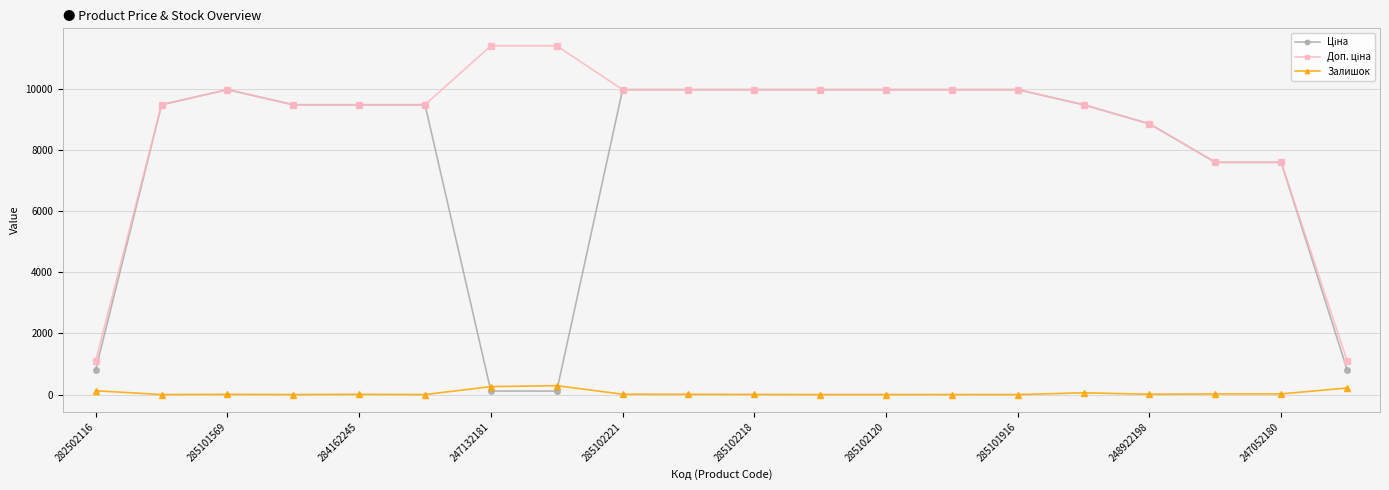

At how many categories does at least one series exceed 1800?

18